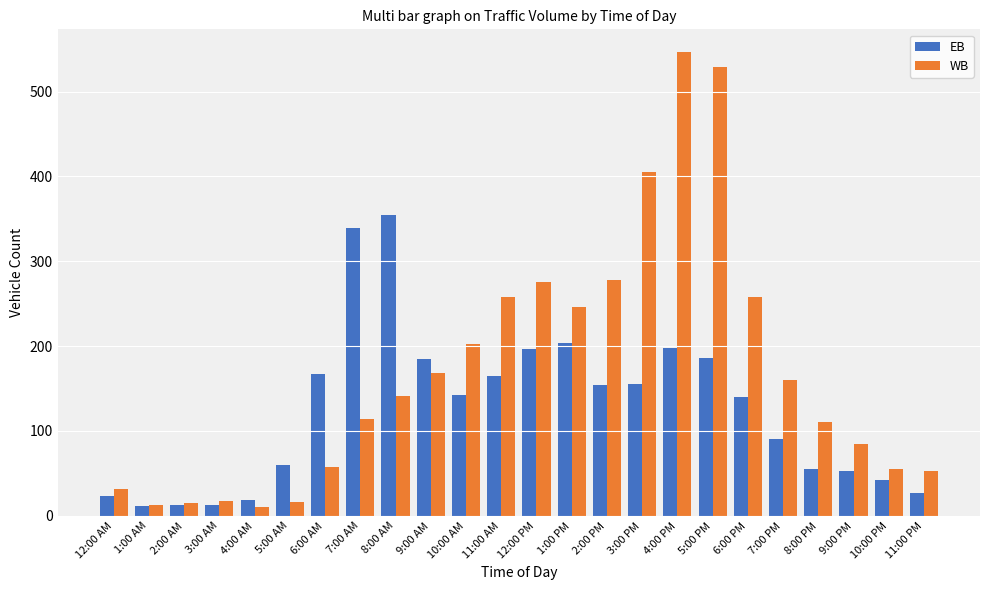

The value of WB at 11:00 AM is 125. True or false?

False